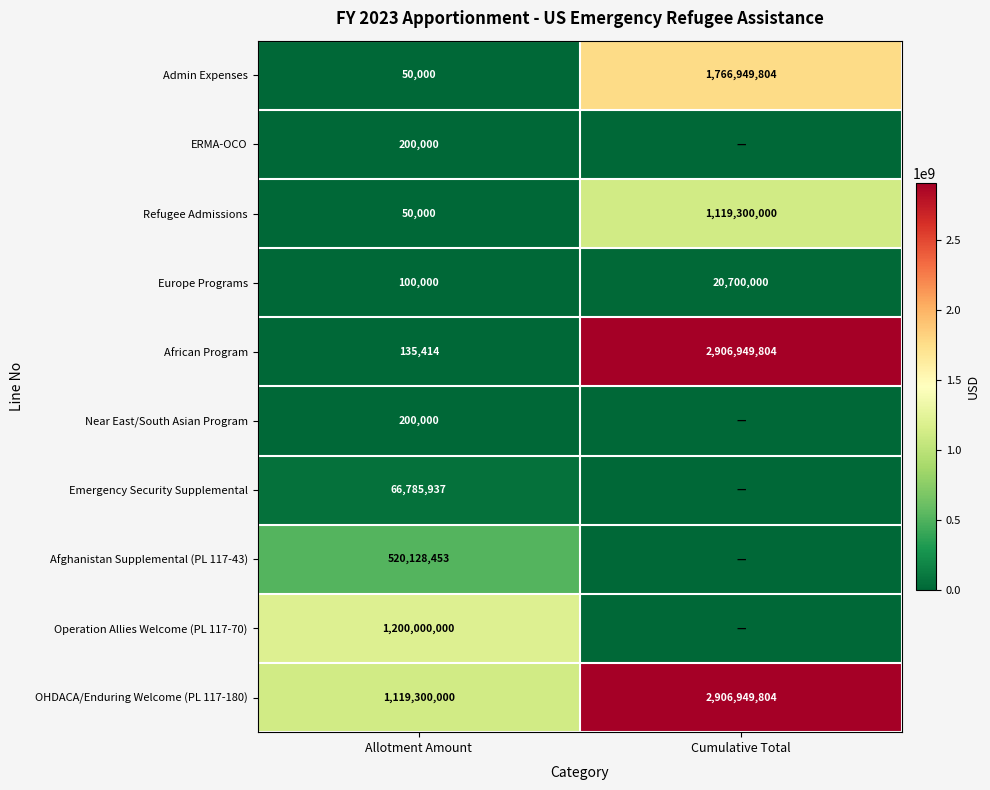

What is the average value of the OHDACA/Enduring Welcome (PL 117-180) series?

2013124902